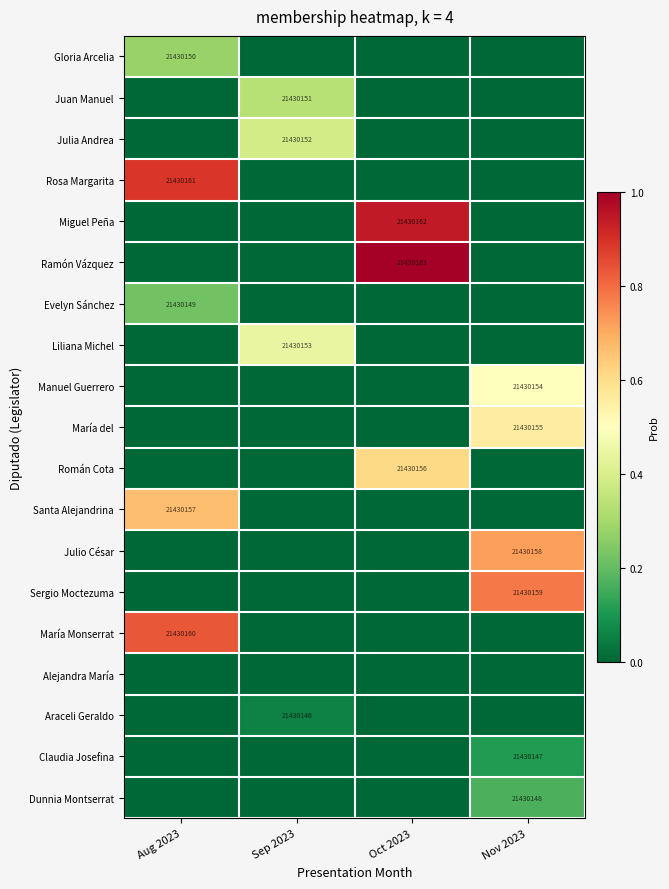

Which series changed the most between Aug 2023 and Oct 2023?

Ramón Vázquez